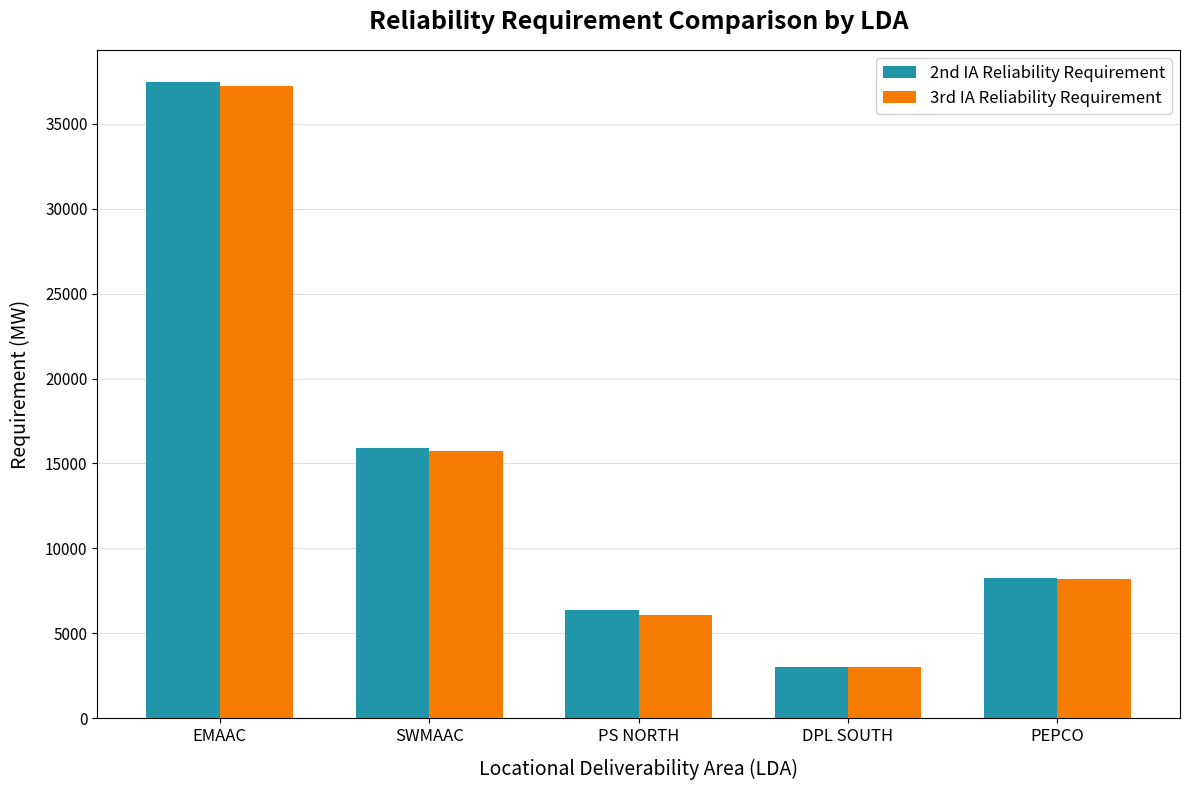

Rank the categories by 3rd IA Reliability Requirement value from lowest to highest.

DPL SOUTH, PS NORTH, PEPCO, SWMAAC, EMAAC